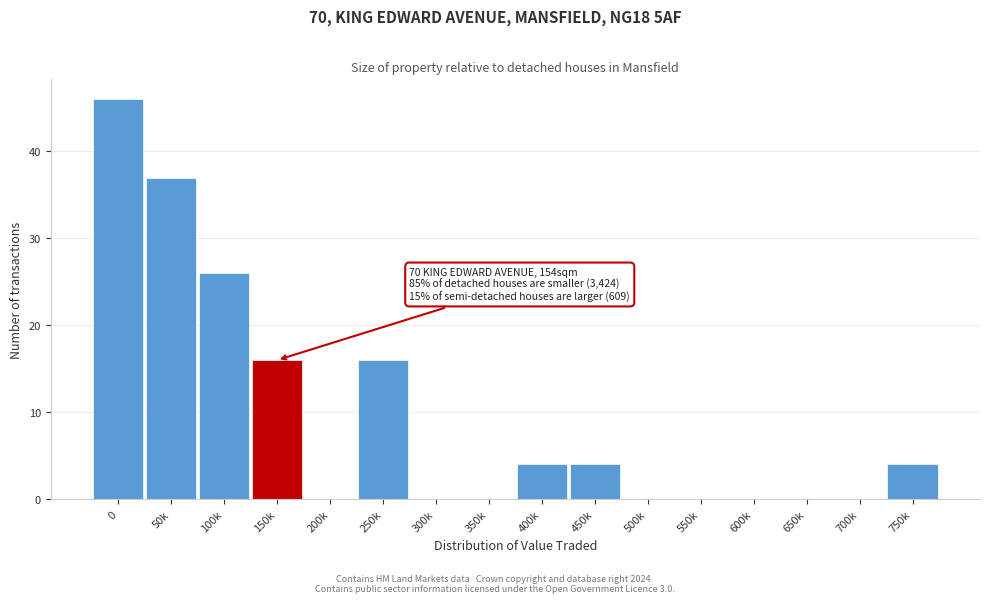

Reading left to right, what are all the values shown in this chart?

0=46	50k=37	100k=26	150k=16	200k=0	250k=16	300k=0	350k=0	400k=4	450k=4	500k=0	550k=0	600k=0	650k=0	700k=0	750k=4